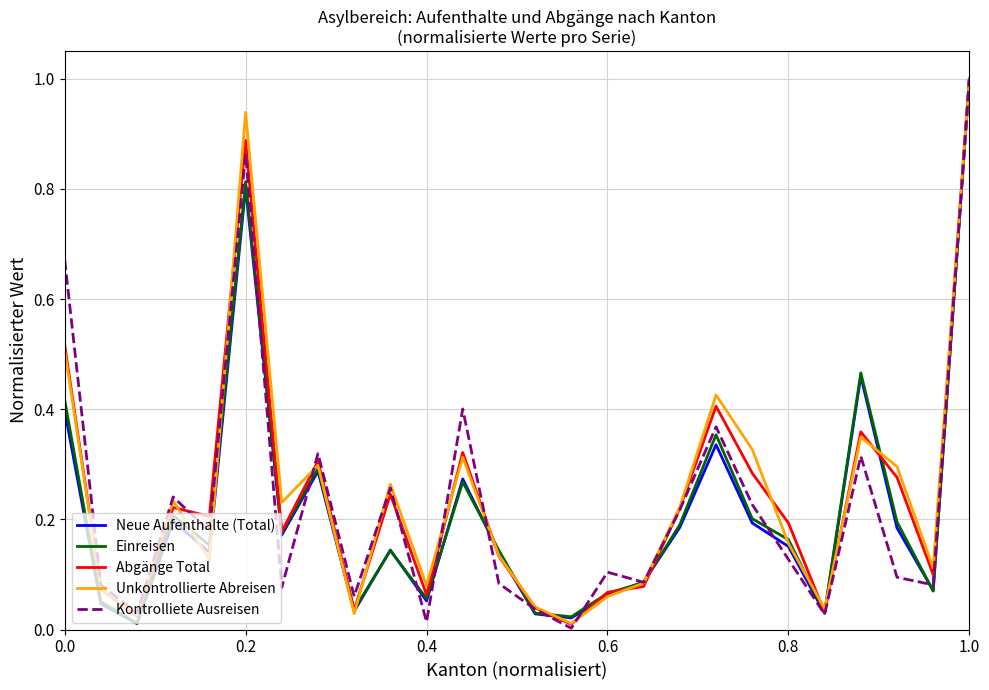

What is the maximum value shown in the chart?

1.0